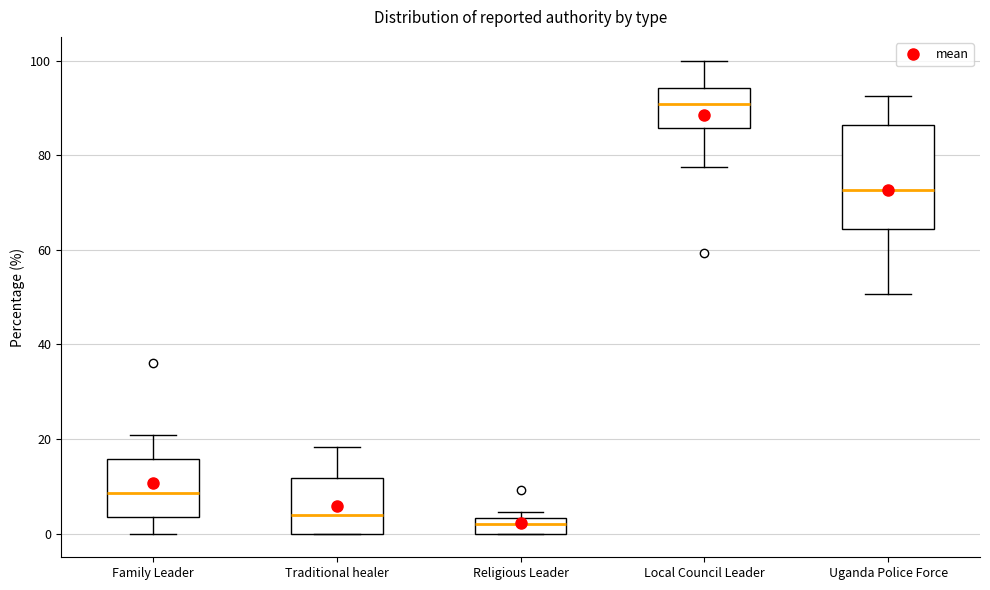

Which box has the highest median line?

Local Council Leader